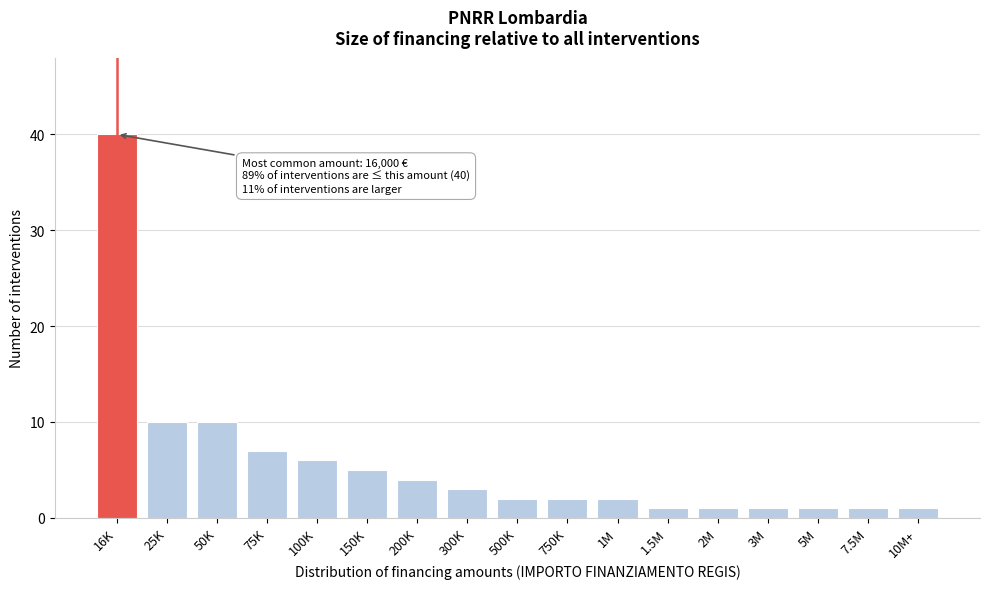

Reading right to left, transcribe all the data shown in this chart.

1	1	1	1	1	1	2	2	2	3	4	5	6	7	10	10	40